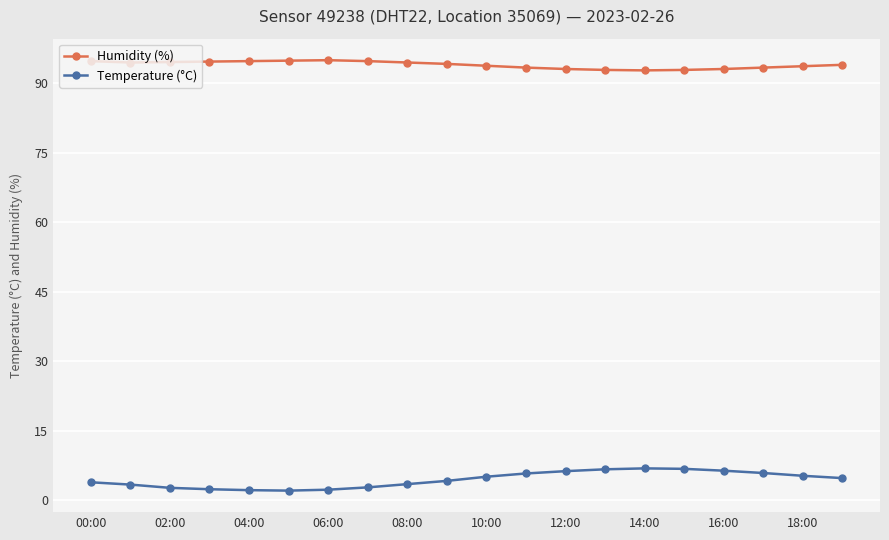

List the series in order of their overall mean, highest first.

Humidity (%), Temperature (°C)